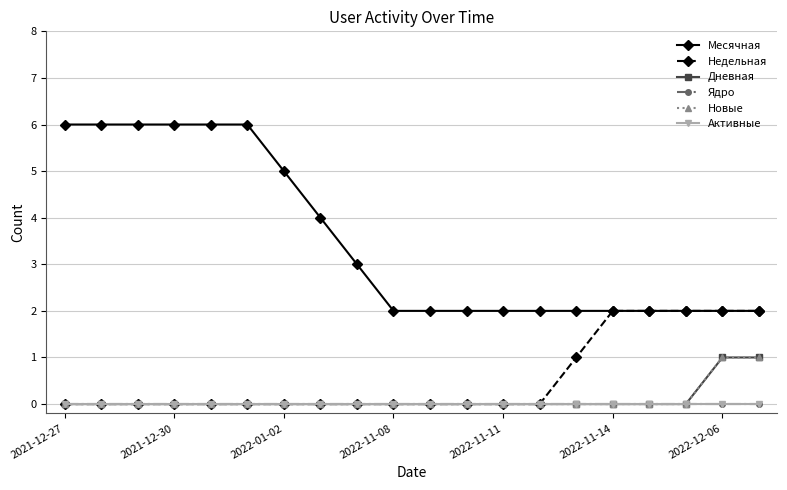

Reading left to right, list all the values displayed in this chart.

Месячная: 6	6	6	6	6	6	5	4	3	2	2	2	2	2	2	2	2	2	2	2
Недельная: 0	0	0	0	0	0	0	0	0	0	0	0	0	0	1	2	2	2	2	2
Дневная: 0	0	0	0	0	0	0	0	0	0	0	0	0	0	0	0	0	0	1	1
Ядро: 0	0	0	0	0	0	0	0	0	0	0	0	0	0	0	0	0	0	0	0
Новые: 0	0	0	0	0	0	0	0	0	0	0	0	0	0	0	0	0	0	1	1
Активные: 0	0	0	0	0	0	0	0	0	0	0	0	0	0	0	0	0	0	0	0